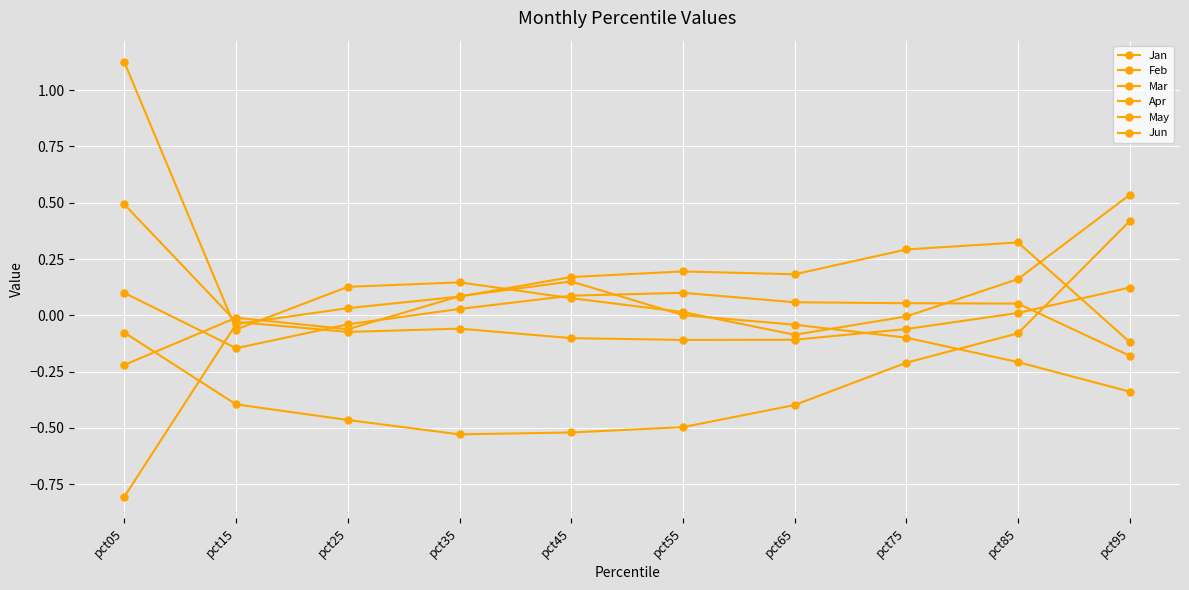

What is the lowest value of the Jan series?

-0.1